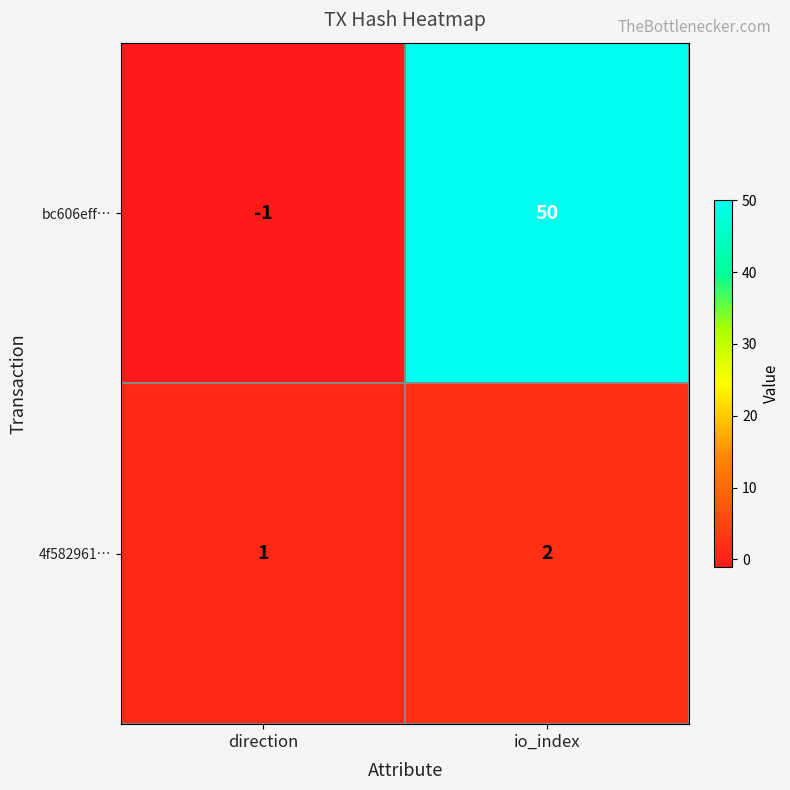

What is the difference between the maximum and minimum values in the bc606eff… series?

51